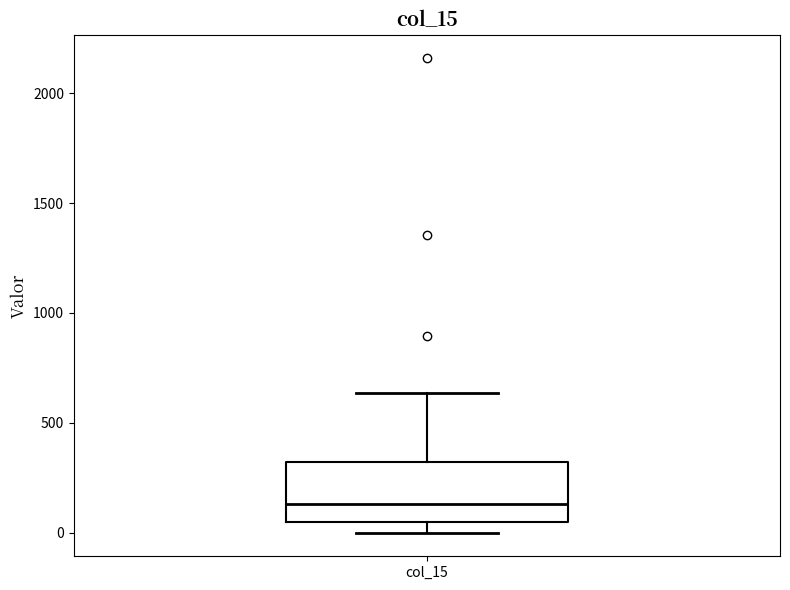

Transcribe this box plot: give where the median line is, the range the box spans, and where the two whiskers end, as read against the y-axis. The values are not printed on the chart, so give them approximately, as read against the axis.

median 150, box 50 to 300, whiskers 0 to 650